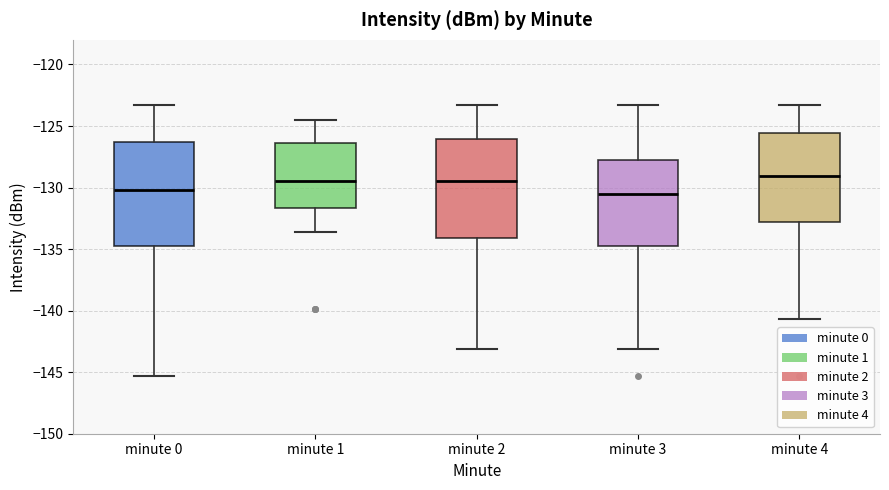

Reading left to right, transcribe this box plot: for each box, give where its median line is, the range the box spans, and where its two whiskers end, as read against the y-axis. The values are not printed on the chart, so give them approximately, as read against the axis.

minute 0: median -130.0, box -134.5 to -126.5, whiskers -145.5 to -123.5
minute 1: median -129.5, box -131.5 to -126.5, whiskers -133.5 to -124.5
minute 2: median -129.5, box -134.0 to -126.0, whiskers -143.0 to -123.5
minute 3: median -130.5, box -134.5 to -127.5, whiskers -143.0 to -123.5
minute 4: median -129.0, box -133.0 to -125.5, whiskers -140.5 to -123.5